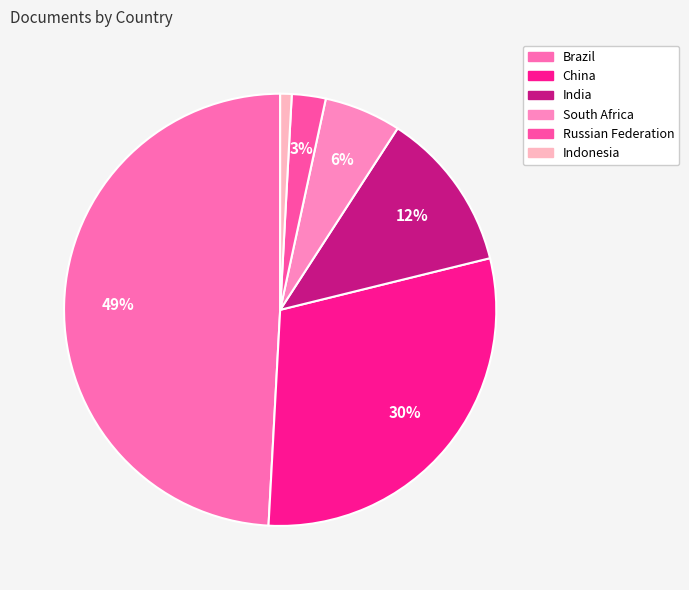

Count the number of slices in the pie.

6